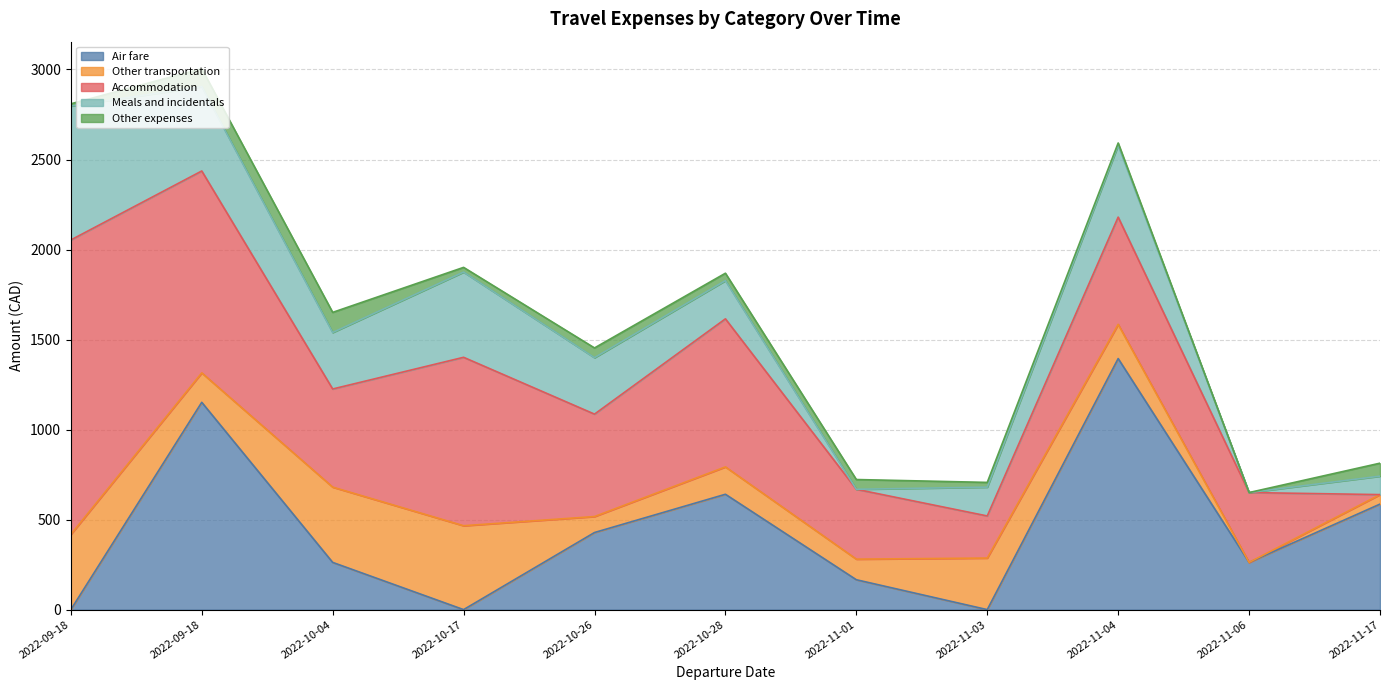

List the series in order of their peak value, lowest first.

Other expenses, Other transportation, Meals and incidentals, Air fare, Accommodation